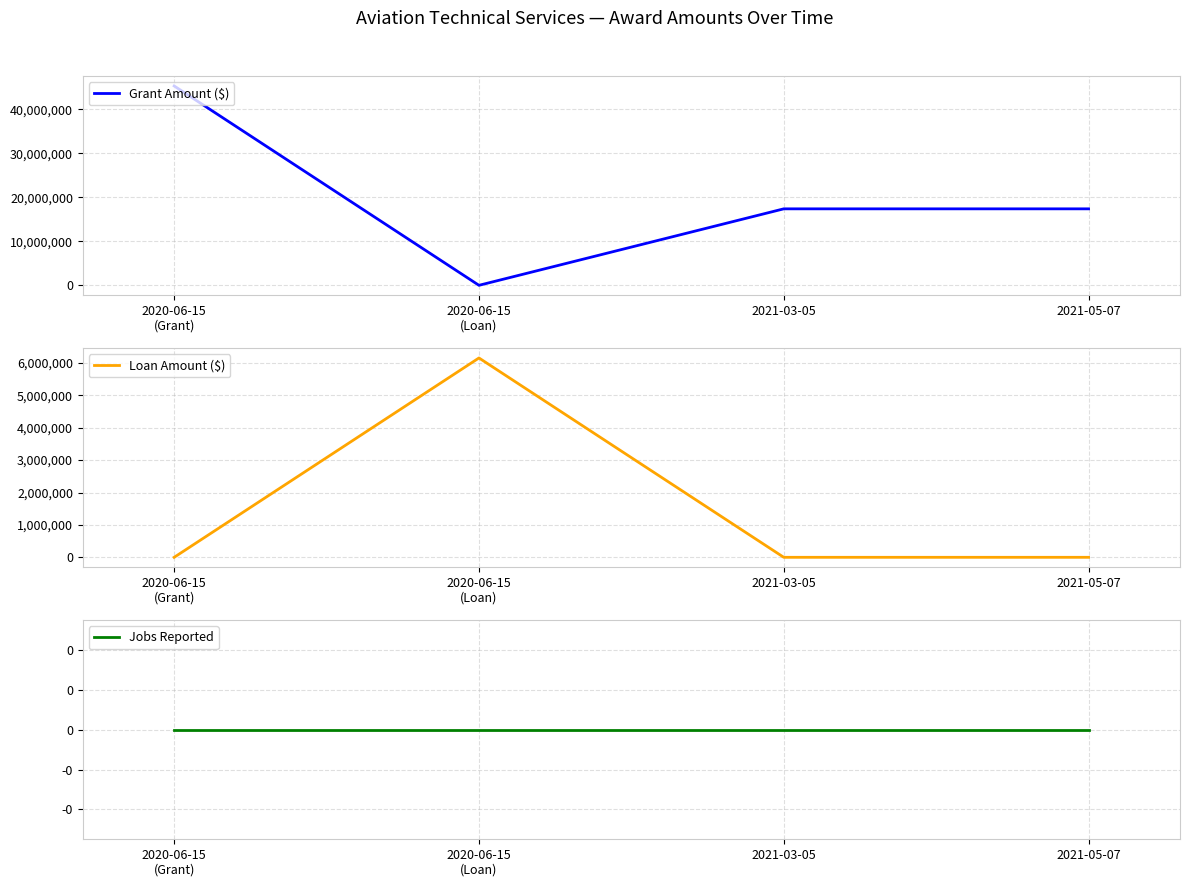

Reading left to right, transcribe all the data shown in this chart.

Grant Amount ($): 45331542	0	17390454	17390454
Loan Amount ($): 0	6153355	0	0
Jobs Reported: 0	0	0	0